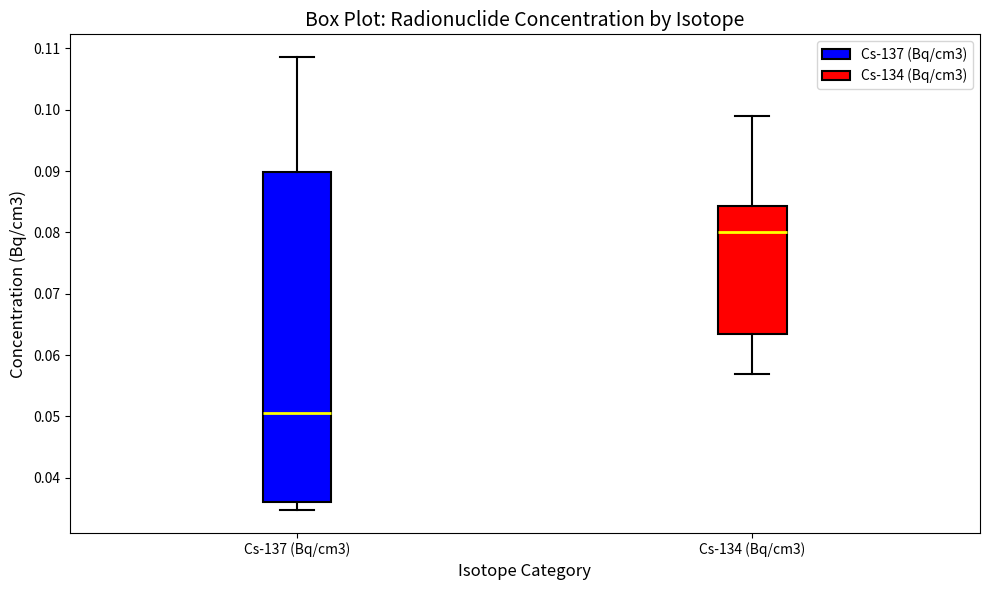

Which box is the tallest, from its lower edge to its upper edge?

Cs-137 (Bq/cm3)